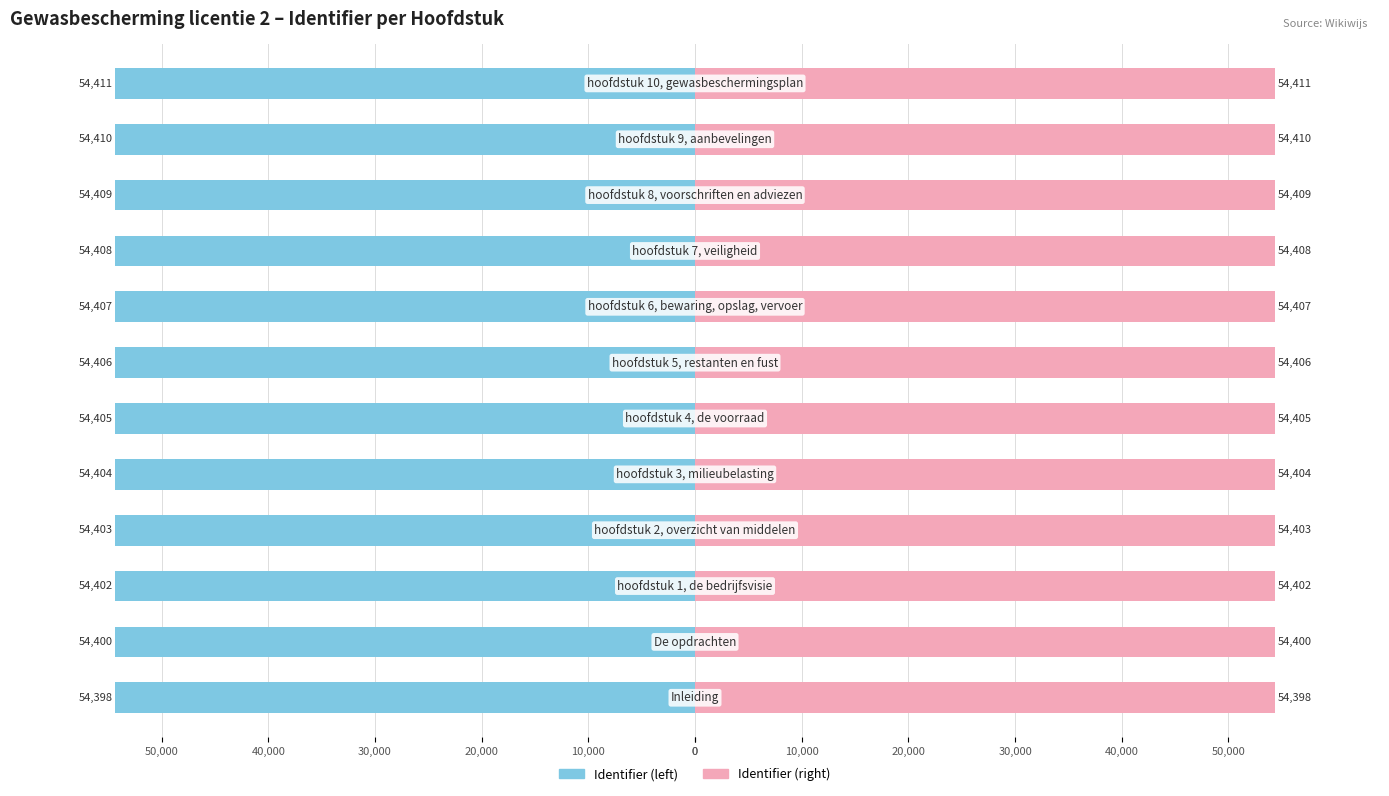

What is the value of the Identifier (right) bar at the 4th from the left?

54403